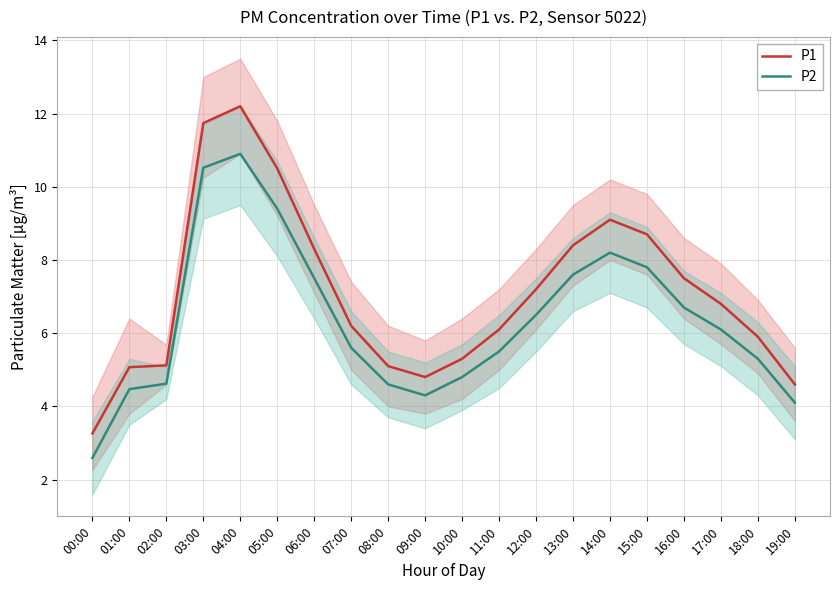

What is the minimum value for P2?

2.6